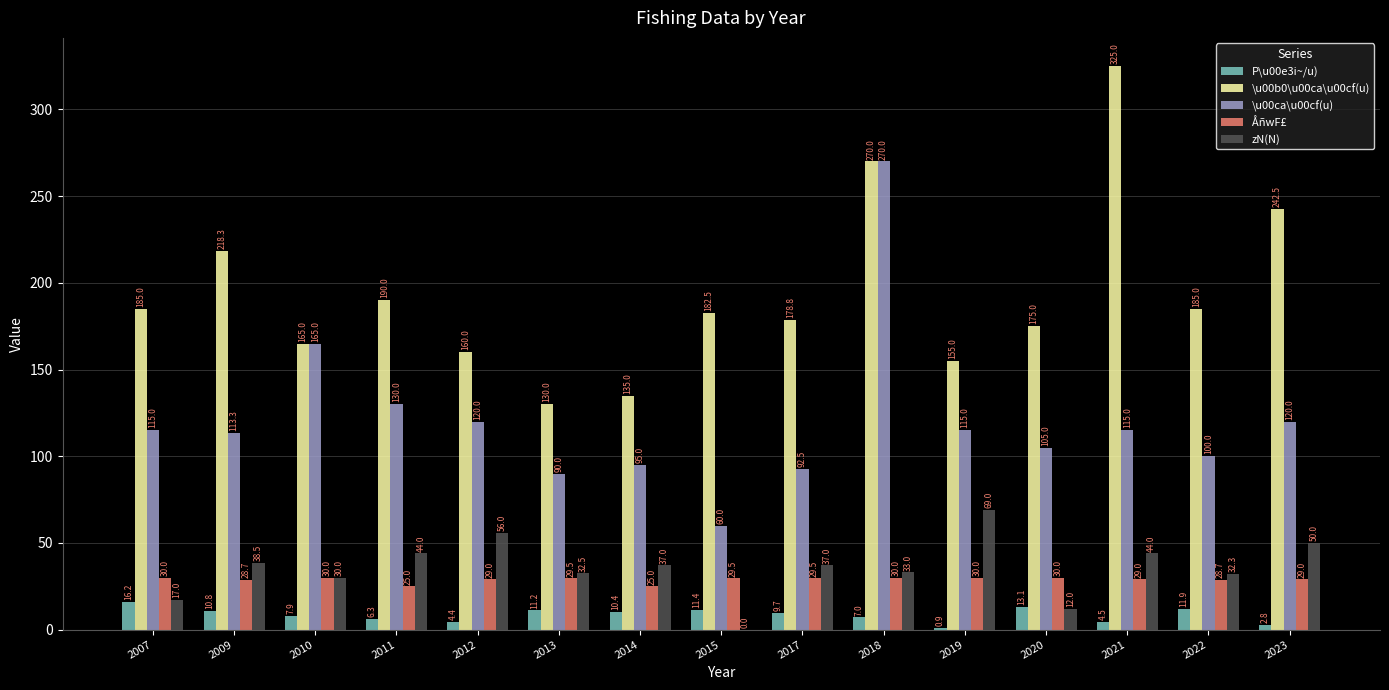

At which category is the sum across all series the highest?

2018